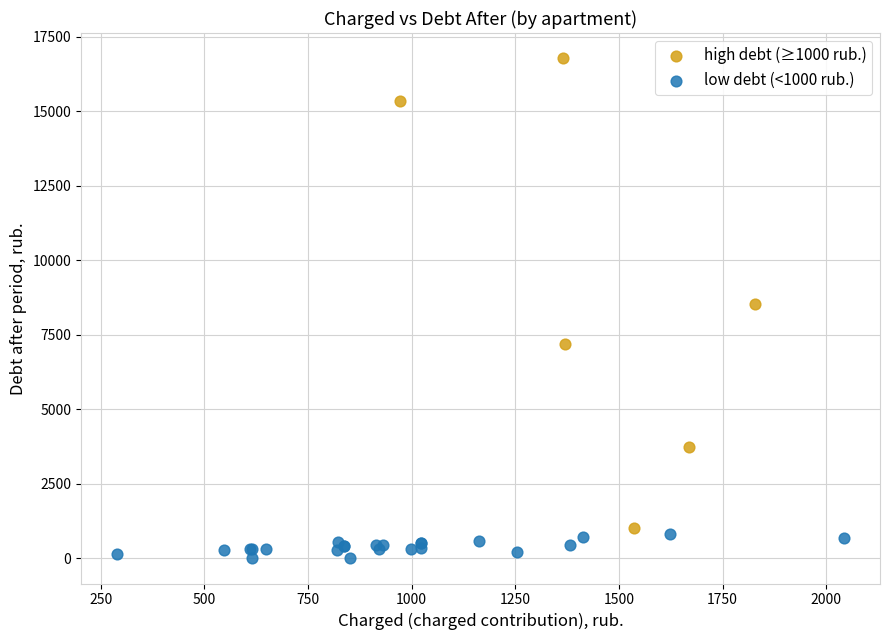

Which series reaches the maximum Y coordinate?

high debt (≥1000 rub.)